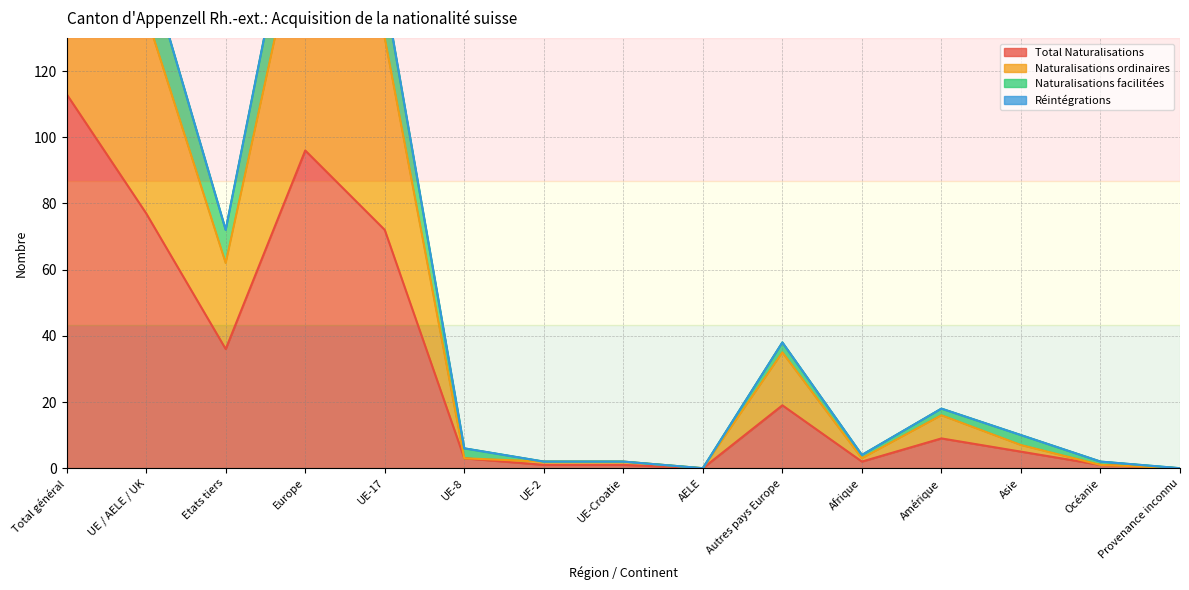

Rank the categories by Naturalisations facilitées value from lowest to highest.

AELE, Provenance inconnu, UE-2, UE-Croatie, Océanie, Afrique, UE-8, Asie, Amérique, Autres pays Europe, Etats tiers, UE-17, UE / AELE / UK, Europe, Total général